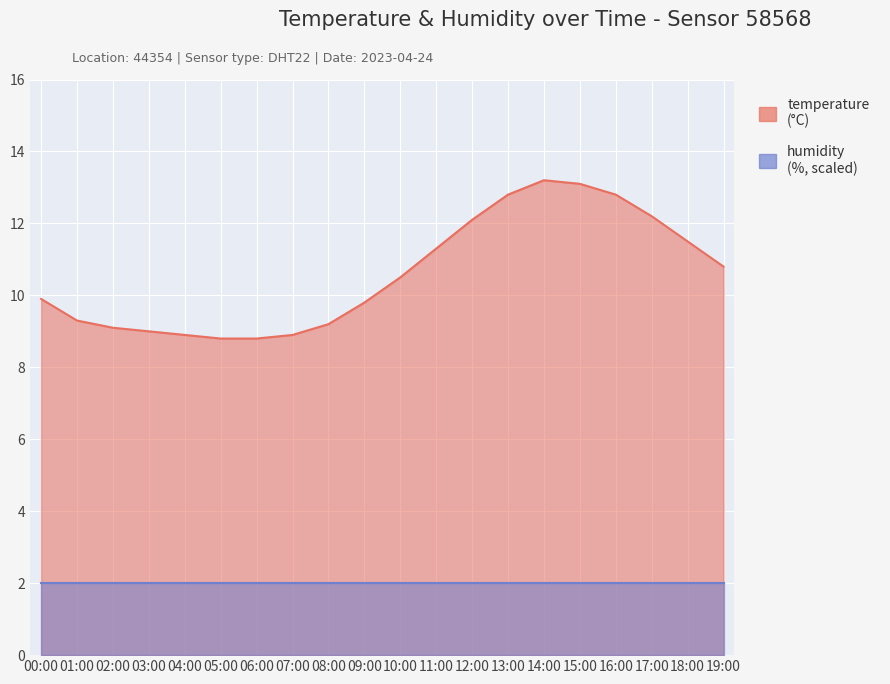

Where does the data first go above 10?

10:00